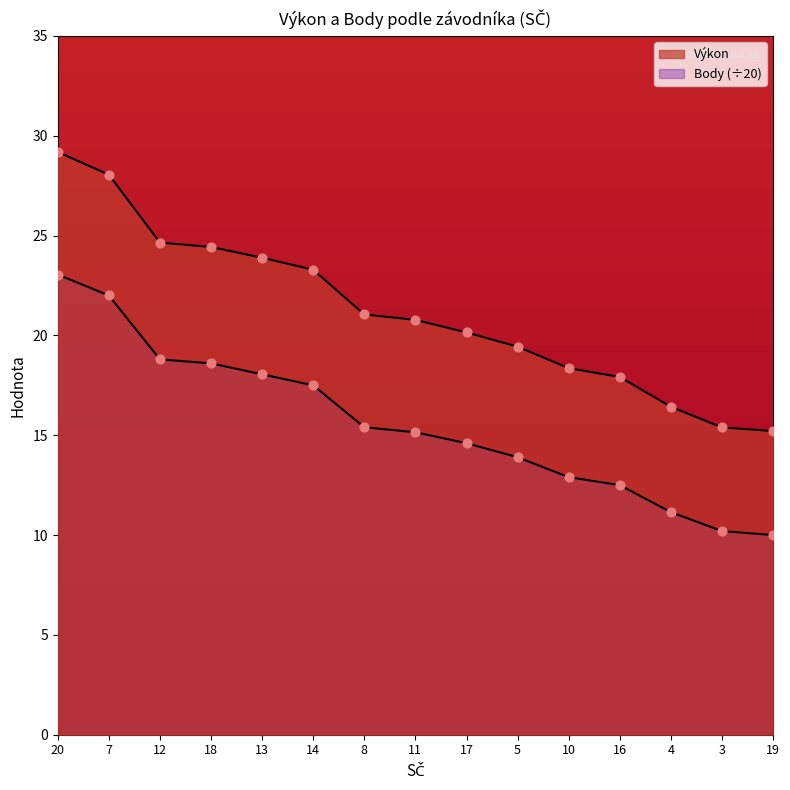

At which category is the sum across all series the highest?

20